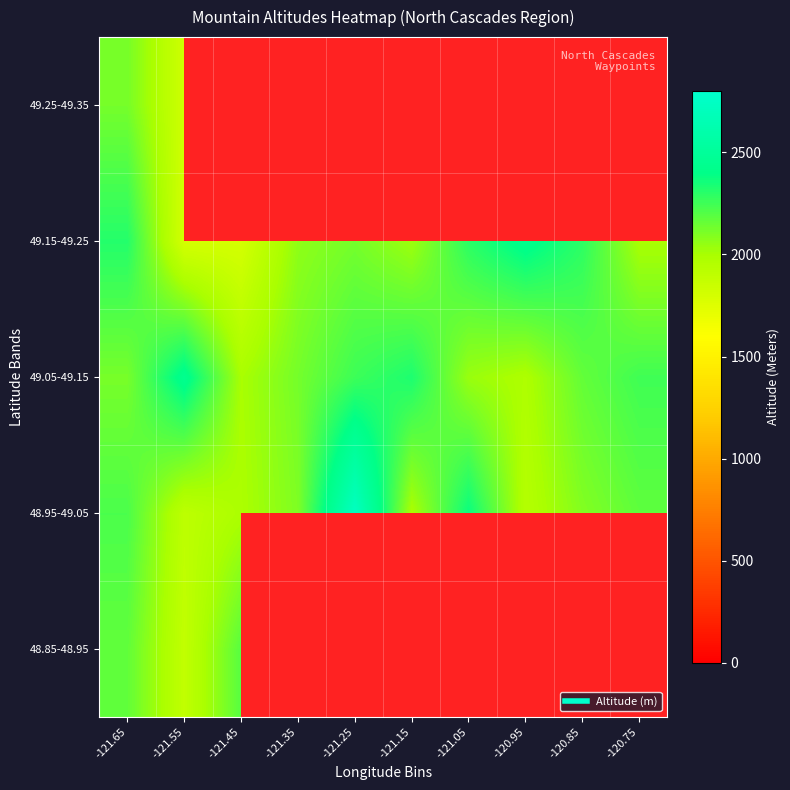

At which category does the chart reach its minimum across all series?

-121.55